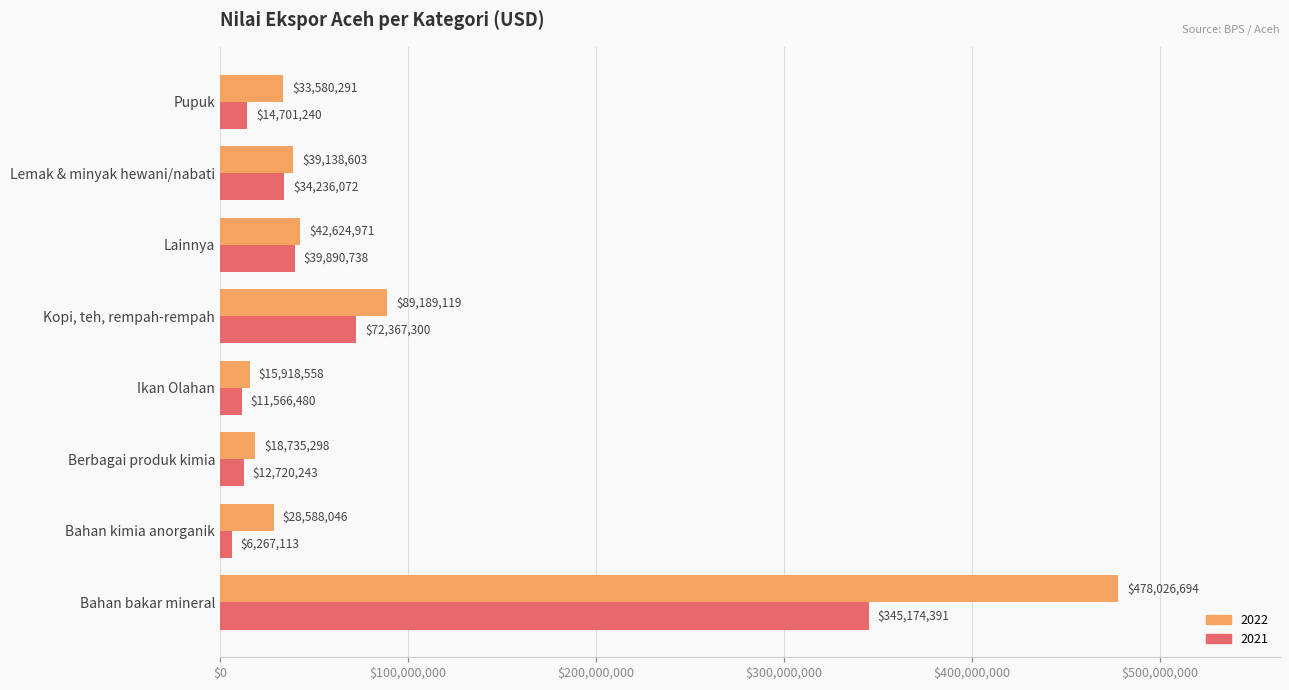

At which label does 2021 reach its peak?

Bahan bakar mineral